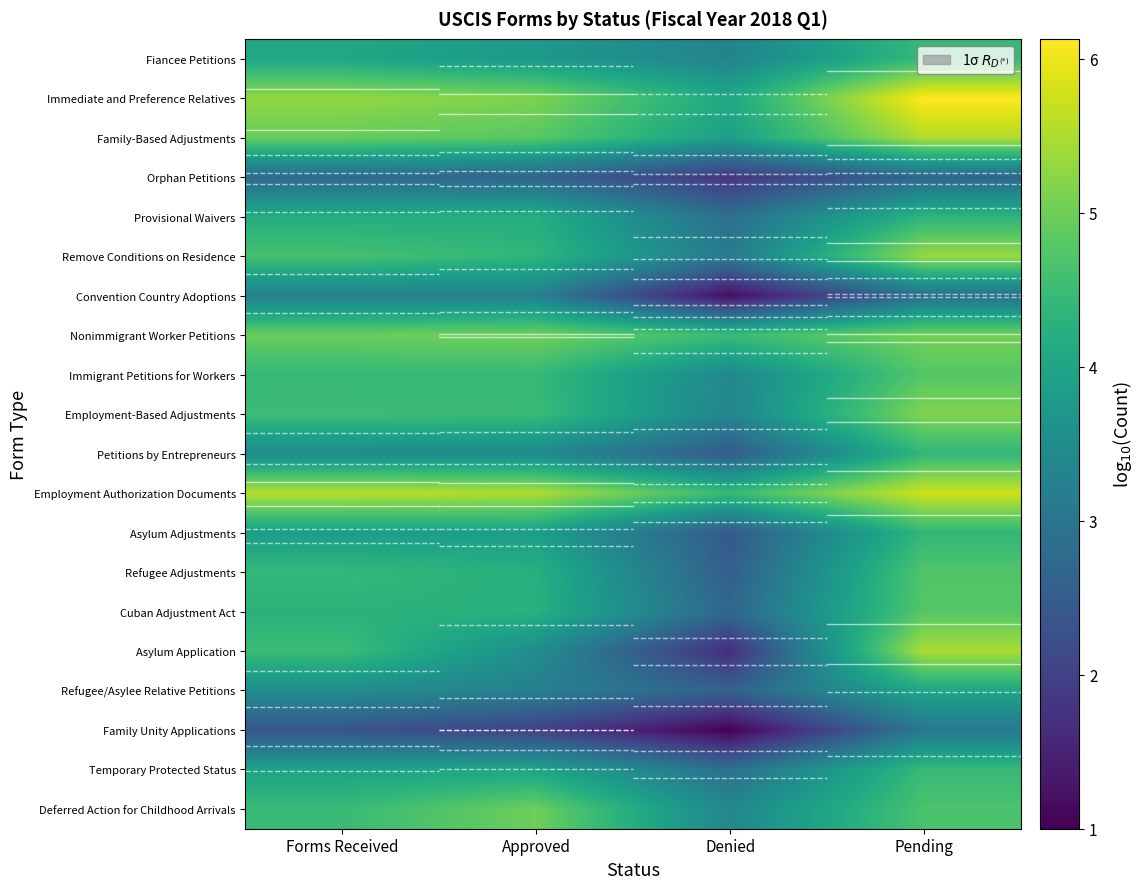

Rank the series at Pending from highest to lowest value.

Immediate and Preference Relatives, Employment Authorization Documents, Family-Based Adjustments, Asylum Application, Remove Conditions on Residence, Employment-Based Adjustments, Nonimmigrant Worker Petitions, Cuban Adjustment Act, Immigrant Petitions for Workers, Refugee Adjustments, Deferred Action for Childhood Arrivals, Temporary Protected Status, Fiancee Petitions, Petitions by Entrepreneurs, Asylum Adjustments, Provisional Waivers, Refugee/Asylee Relative Petitions, Family Unity Applications, Convention Country Adoptions, Orphan Petitions